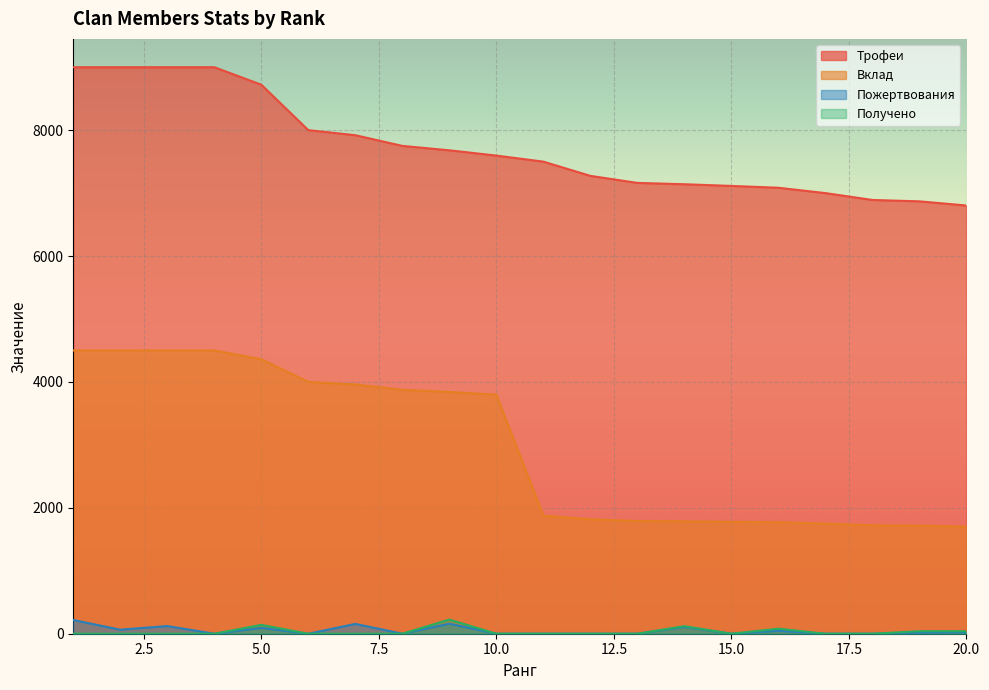

True or false: Трофеи has more than 2 interior local peaks.

False